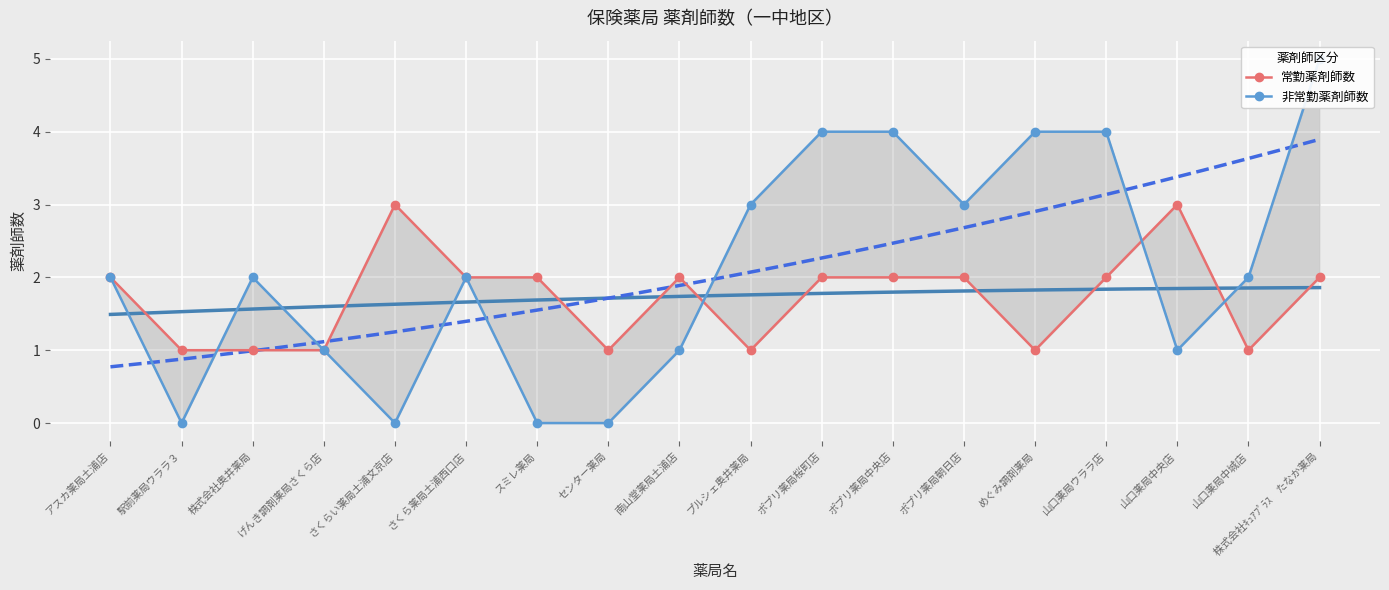

The value of 常勤薬剤師数 at プルシェ奥井薬局 is 1. True or false?

False